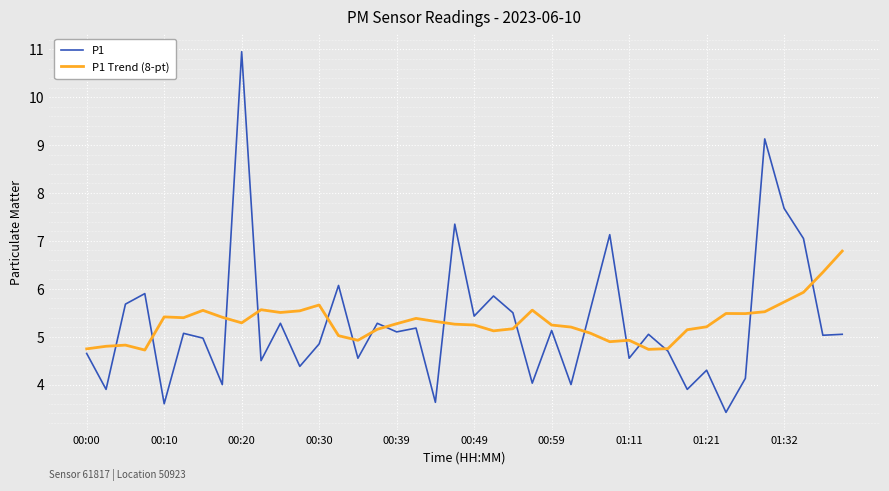

What is the lowest value of the P1 Trend (8-pt) series?

4.7